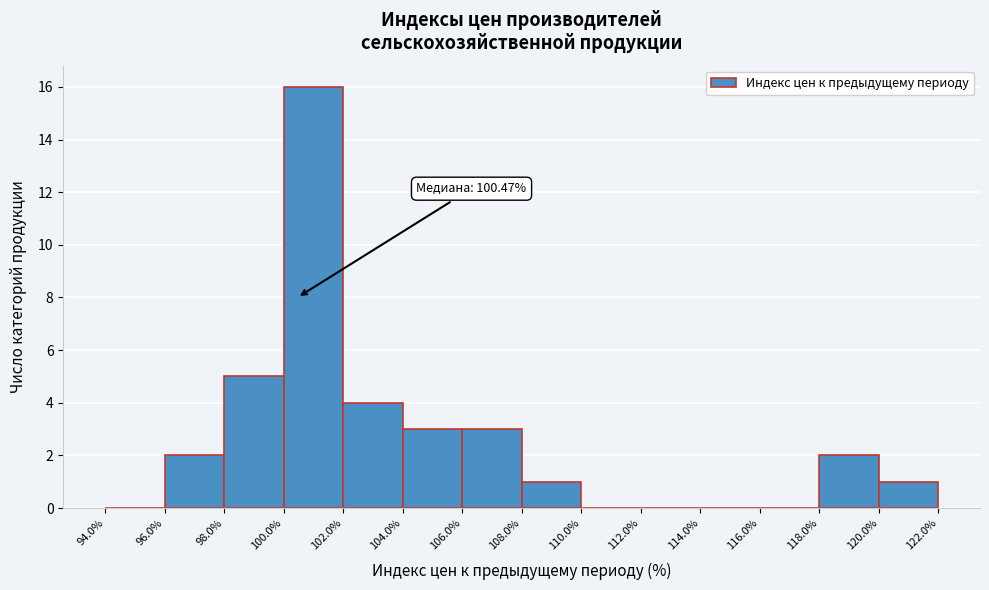

Over which range of the x-axis is the bar tallest?

100.0% to 102.0%